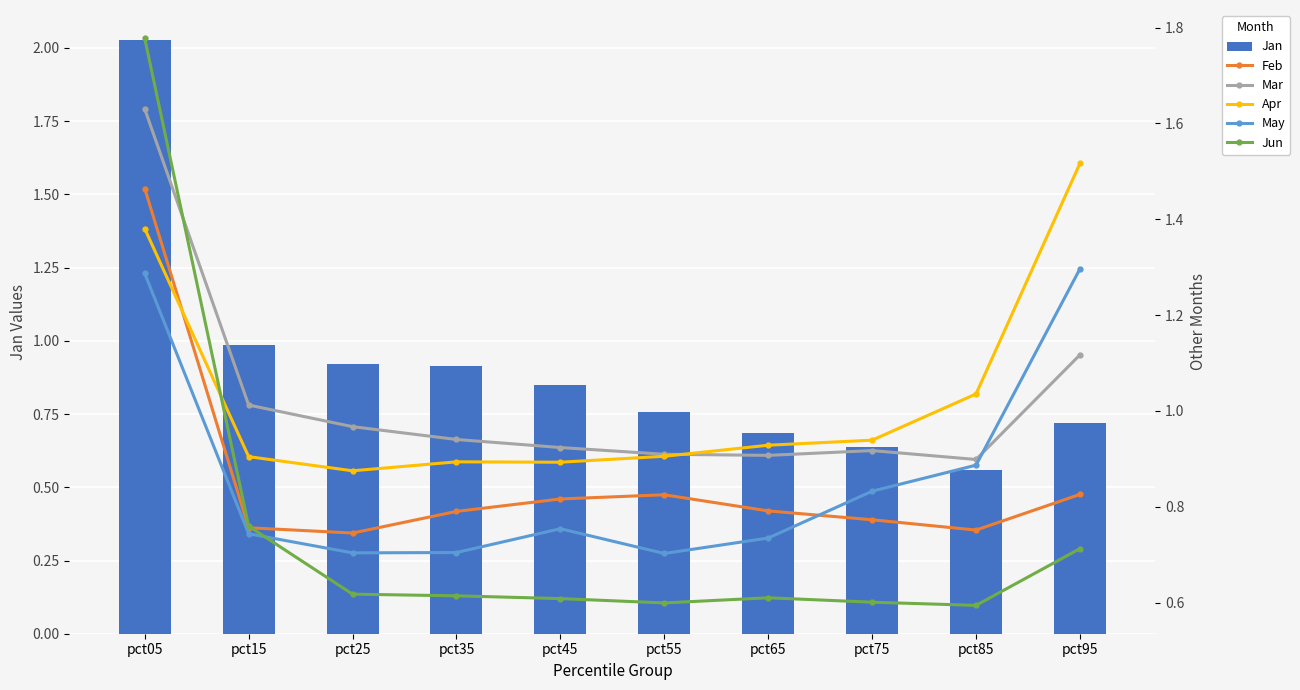

What is the approximate value of Jun at pct45?

0.6